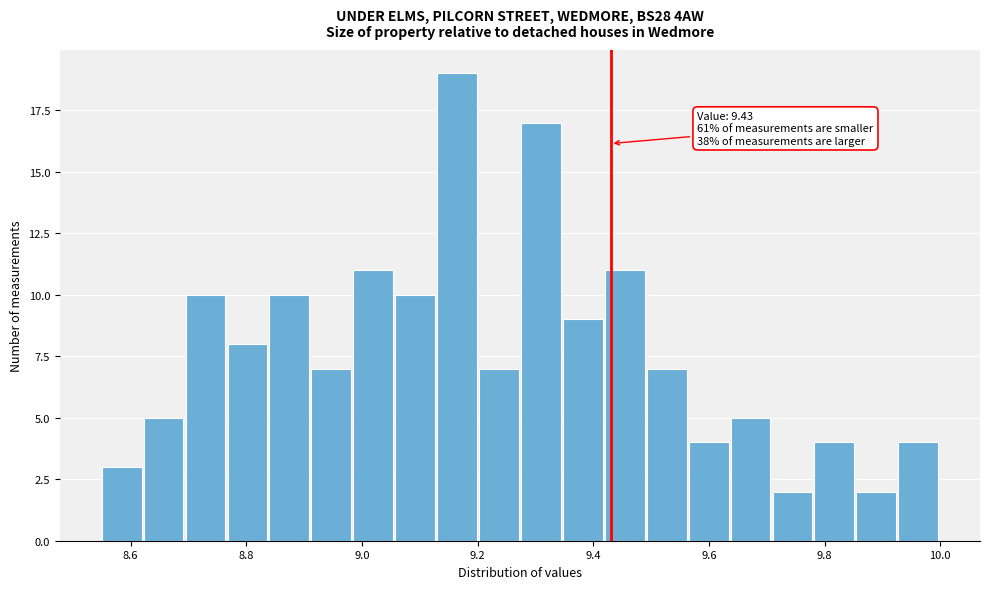

Around what value on the x-axis is the tallest bar? Give the approximate position of its centre, as read against the axis.

9.16